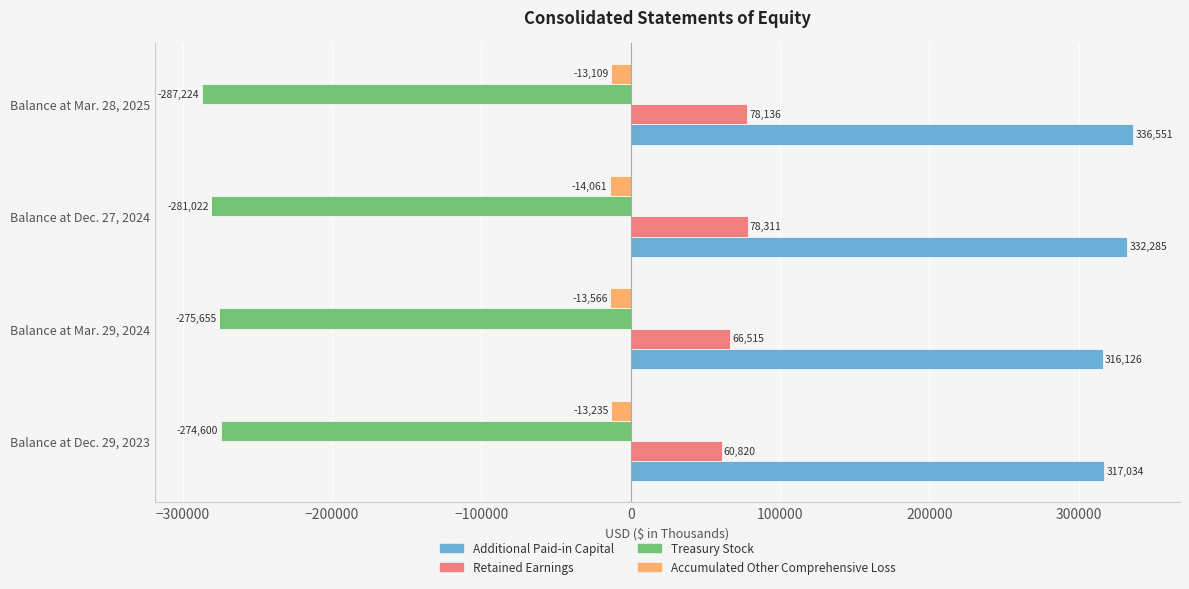

Which category has the highest value in the Additional Paid-in Capital series?

Balance at Mar. 28, 2025